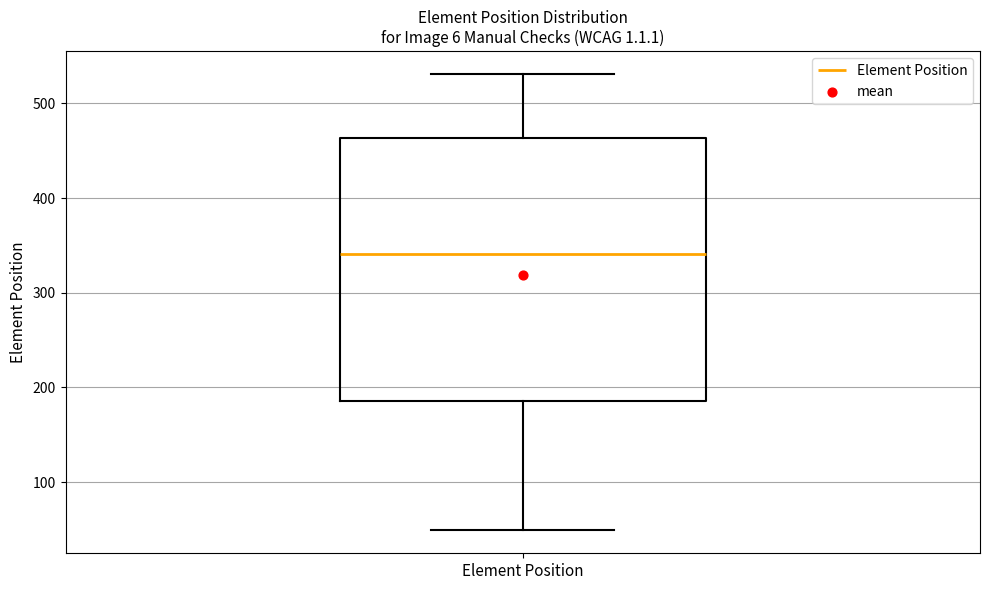

Read this box plot against the y-axis: the position of the median line, the range covered by the box, and the ends of both whiskers. The values are not printed on the chart, so give them approximately, as read against the axis.

median 340, box 190 to 460, whiskers 50 to 530